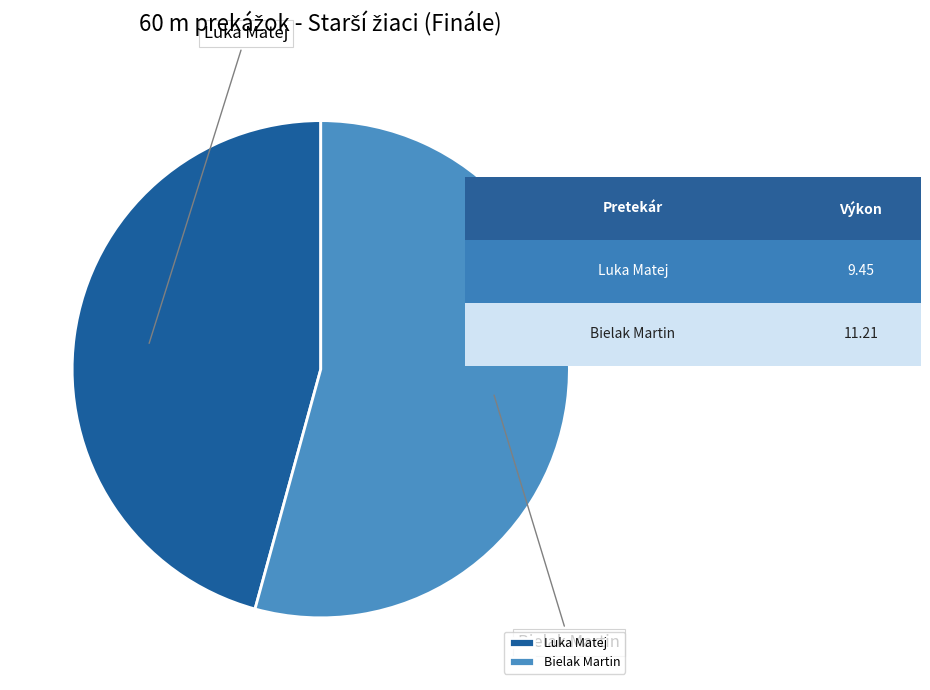

Which slice is the largest?

Bielak Martin